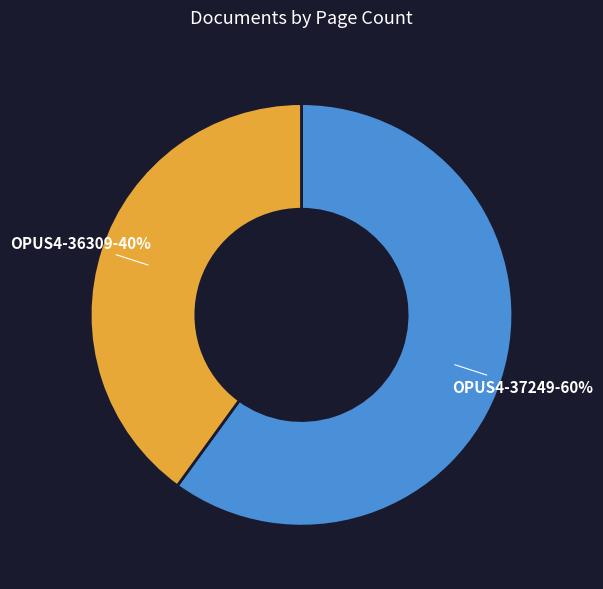

How many slices are in this pie chart?

2